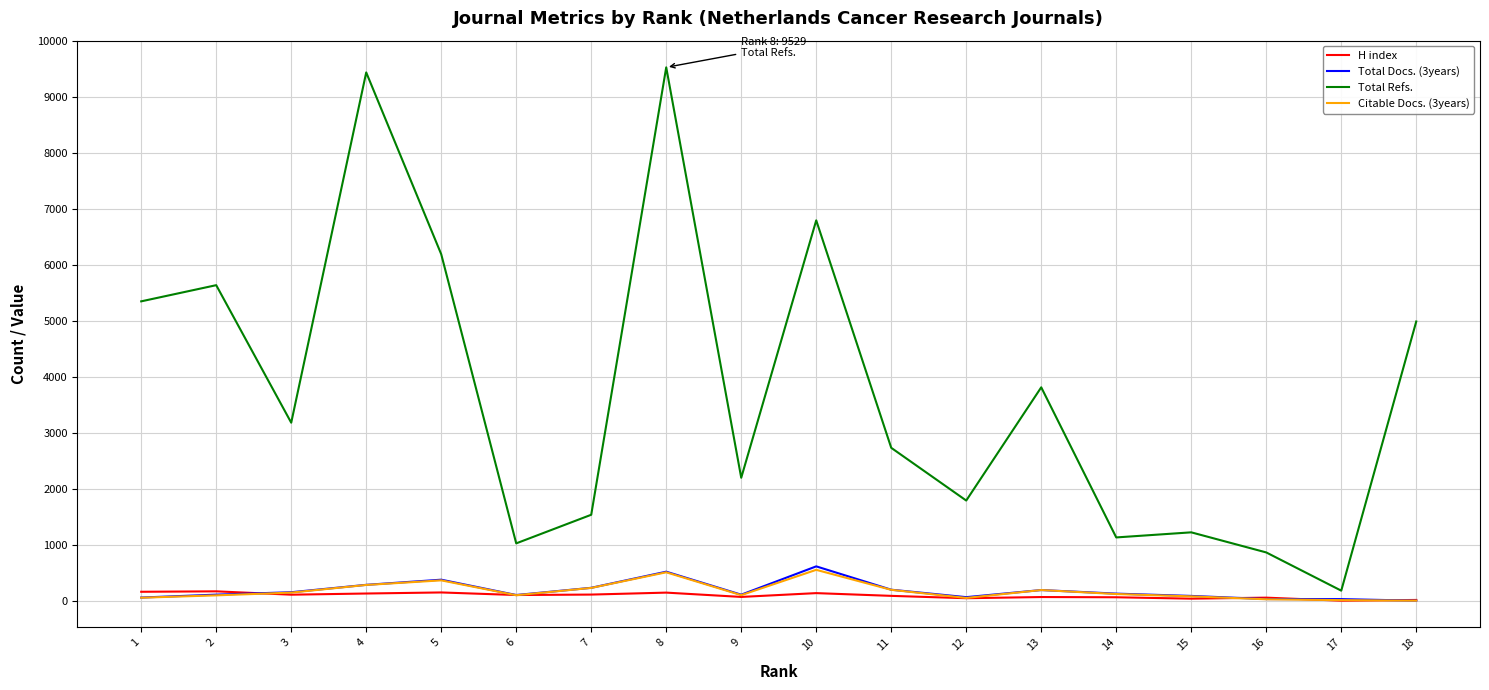

Which series has the widest spread of values?

Total Refs.